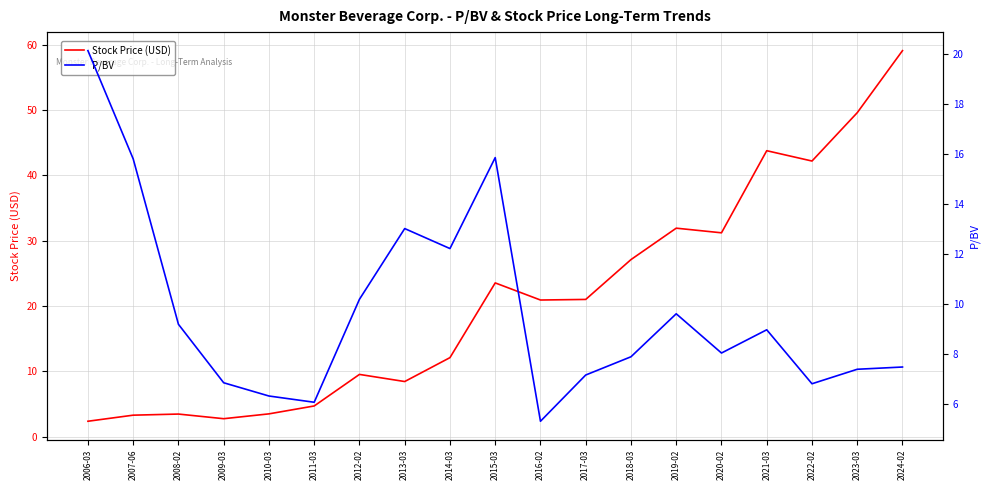

Which series has the largest total across all categories?

Stock Price (USD)